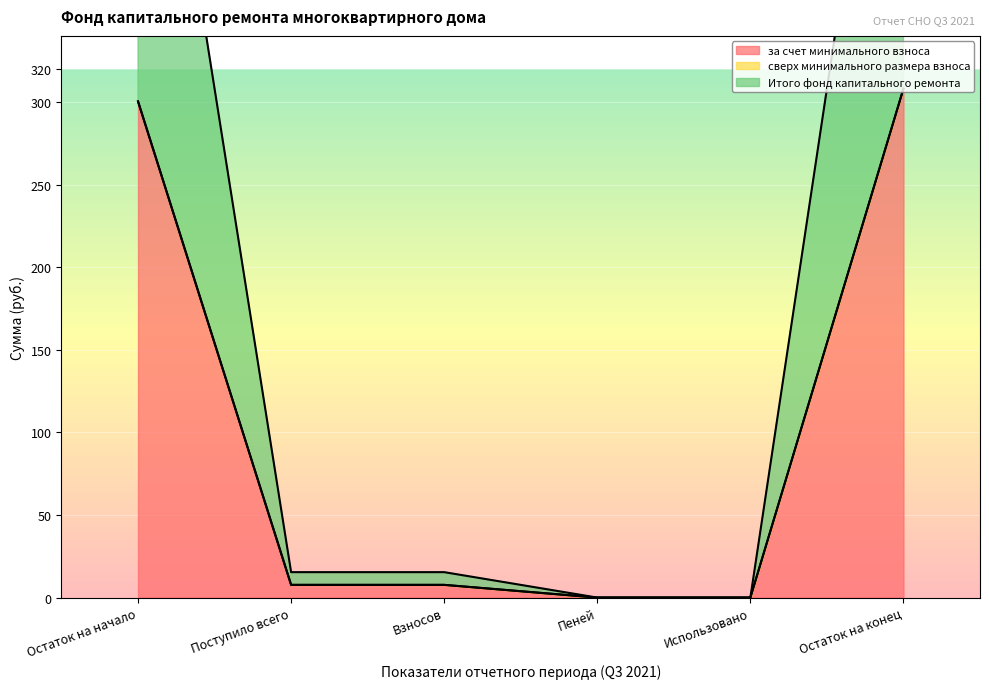

At which category does the chart reach its peak across all series?

Остаток на конец